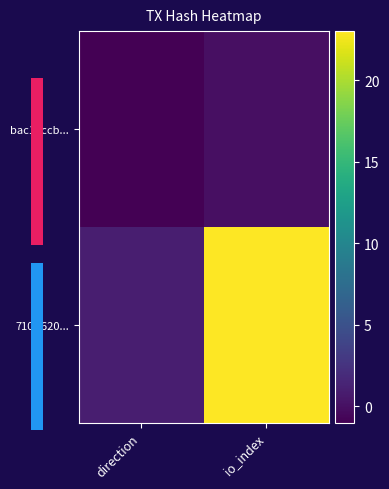

Is the value of 710ff620... at direction greater than the value of bac15ccb... at io_index?

Yes